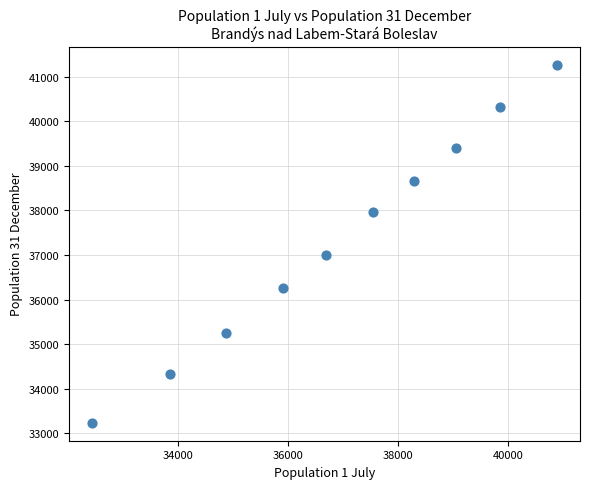

What is the range of X values (max minus min)?

8441